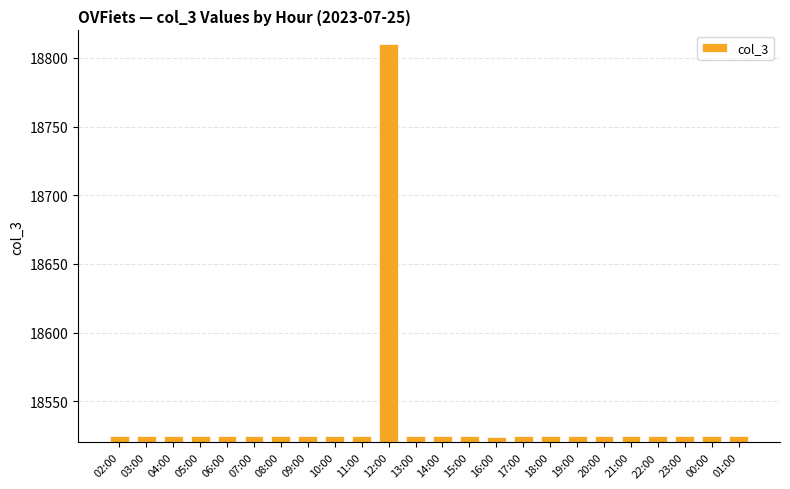

The value at 06:00 is 18525. True or false?

True